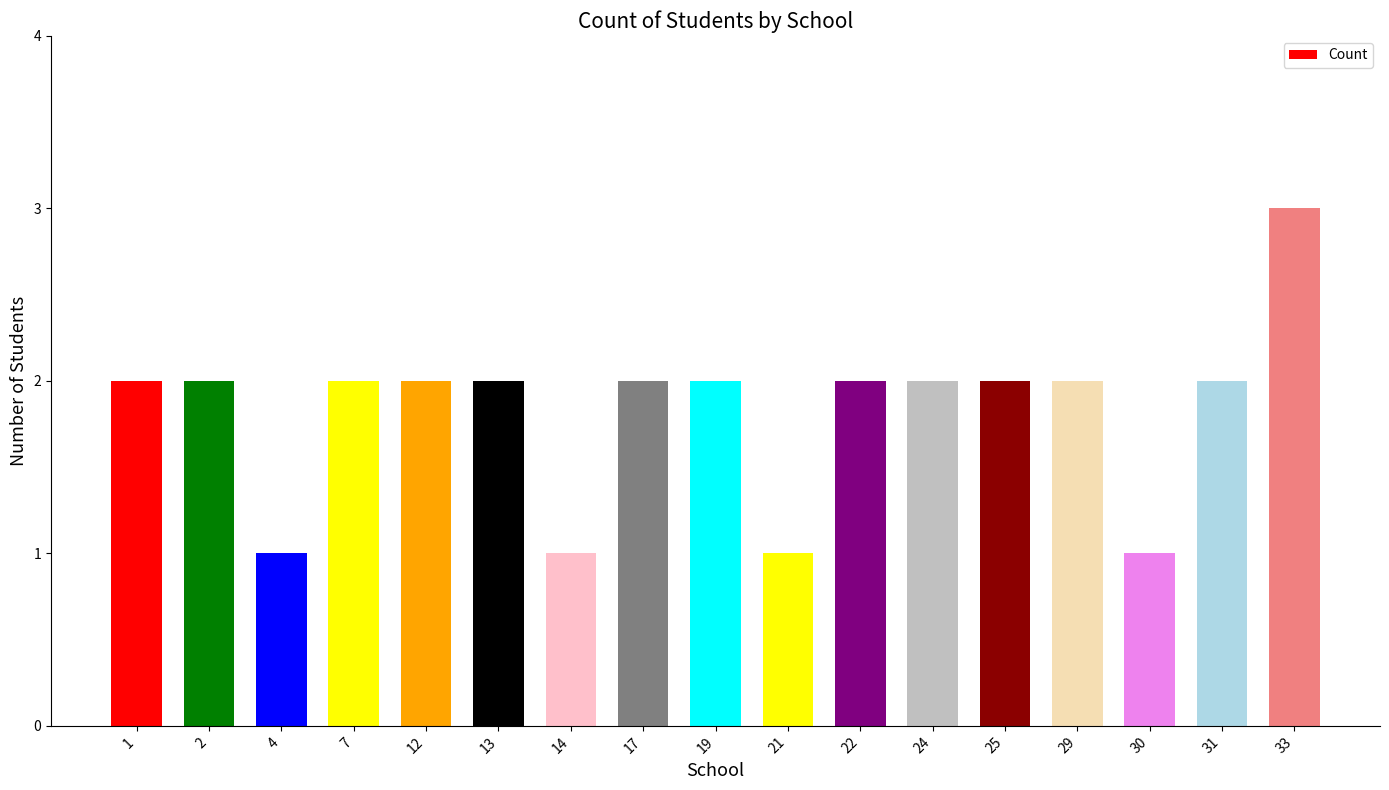

True or false: the data shows 2 at 33.

False